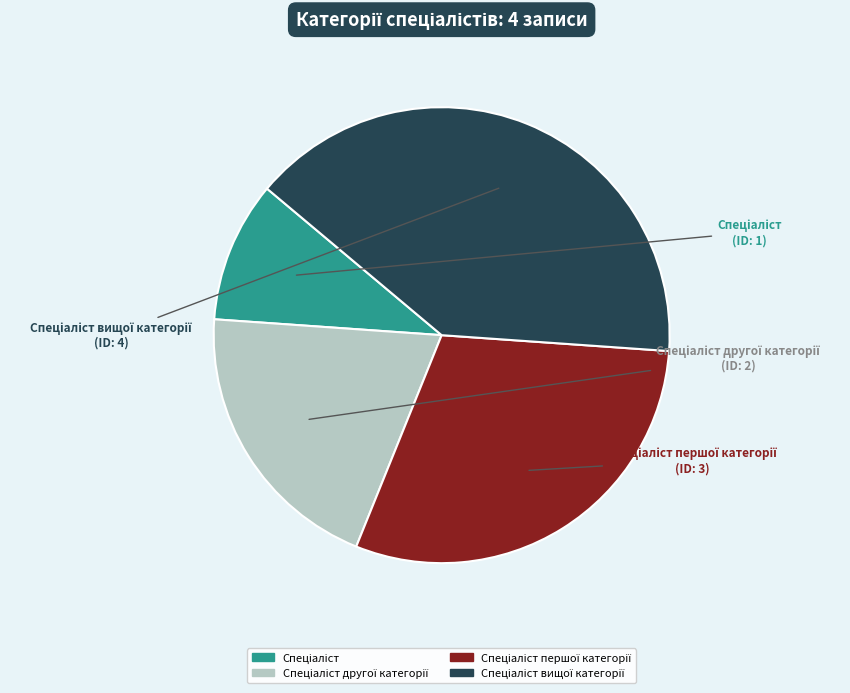

How many segments does this pie chart have?

4